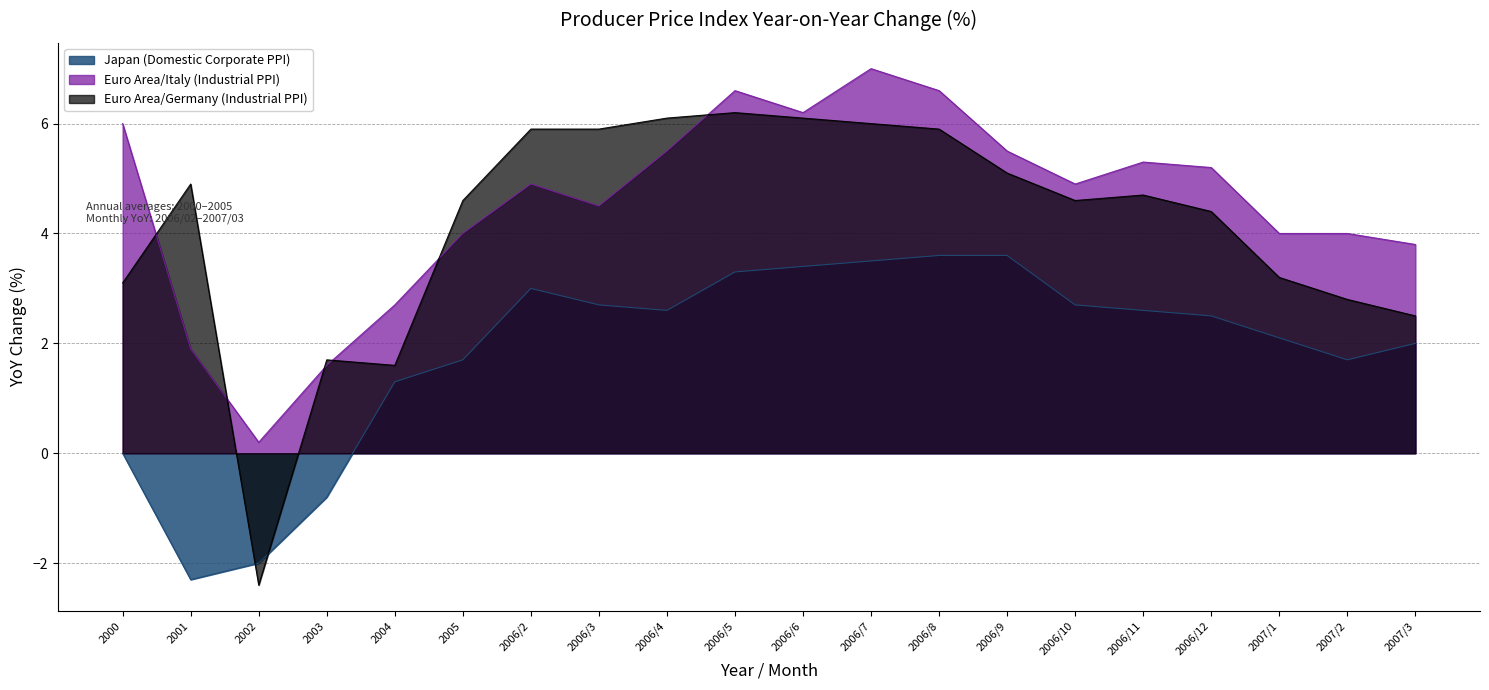

Which has a higher value, 2006/3 or 2006/7?

2006/7